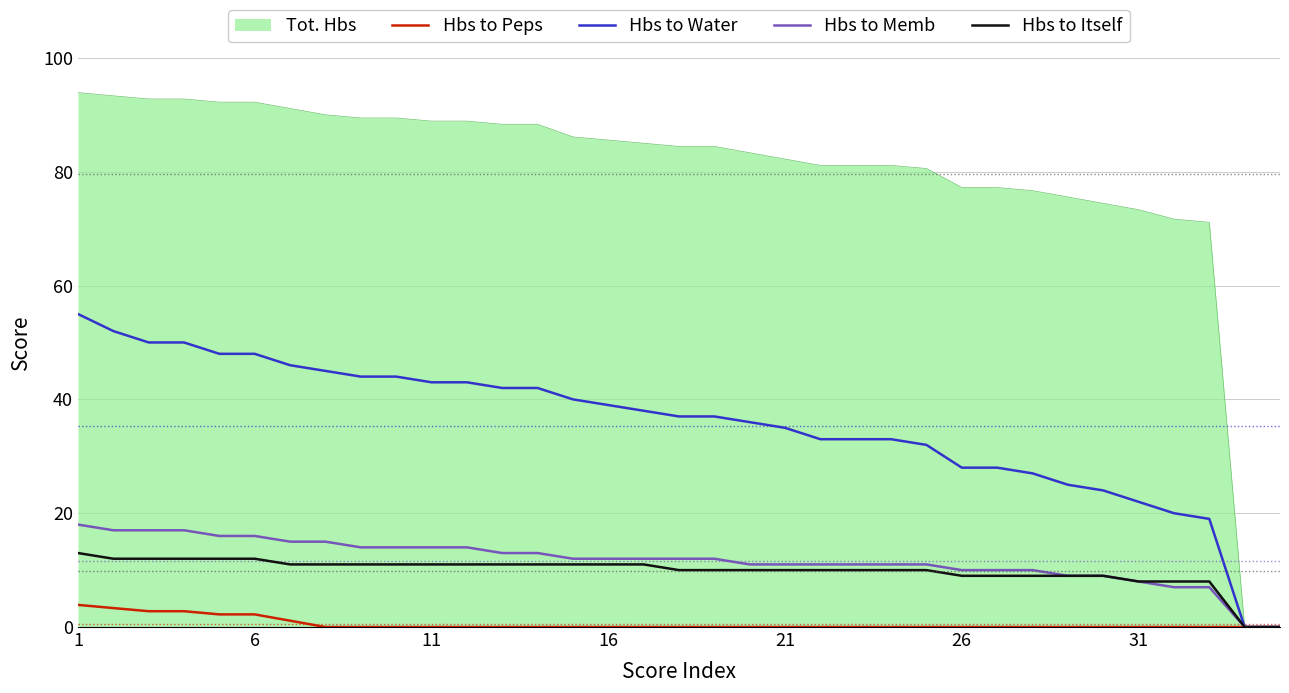

Rank the series by their maximum value, from highest to lowest.

Tot. Hbs, Hbs to Water, Hbs to Memb, Hbs to Itself, Hbs to Peps